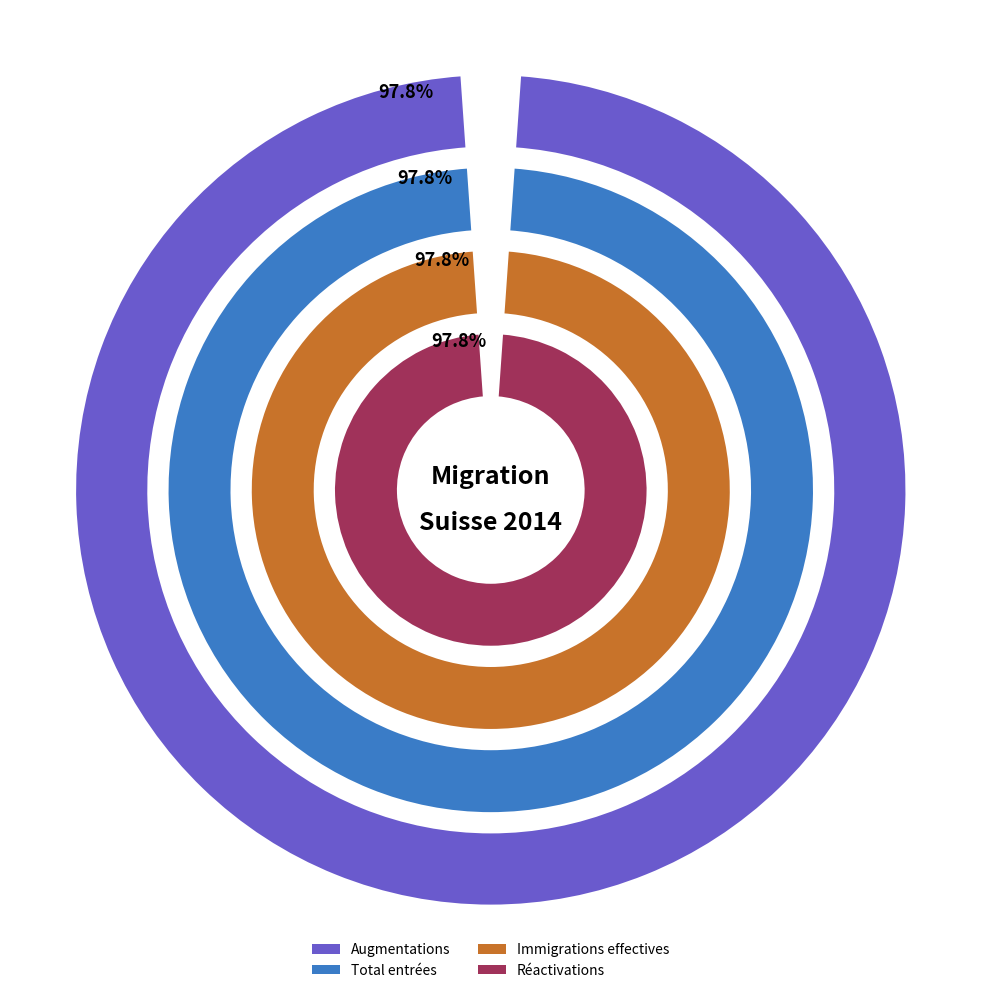

Do Appenzell Rh.-int. and Argovie together represent more than half of the pie?

No